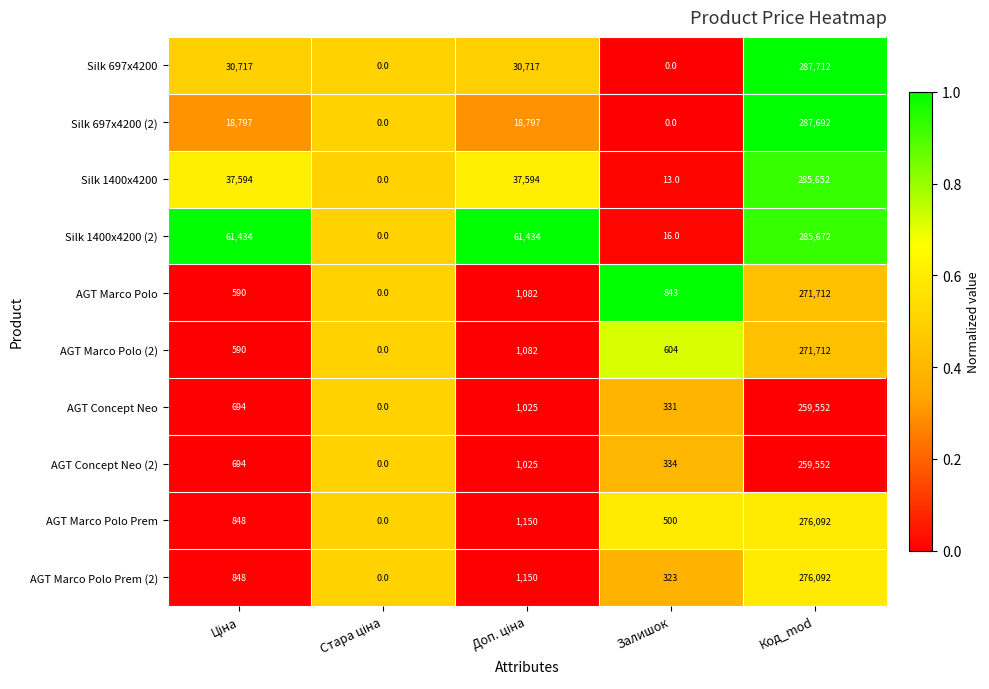

What is the spread (max minus min) of values at Код_mod?

28160